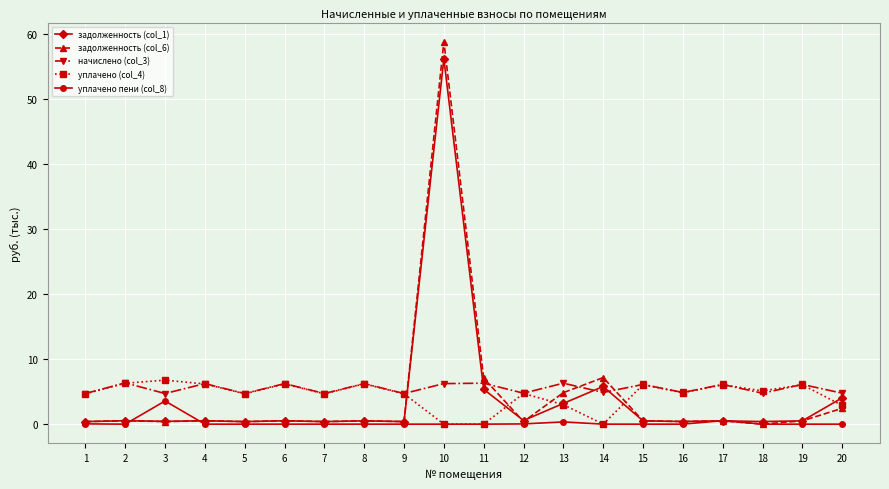

Is the value of уплачено (col_4) at 12 greater than the value of уплачено пени (col_8) at 7?

Yes